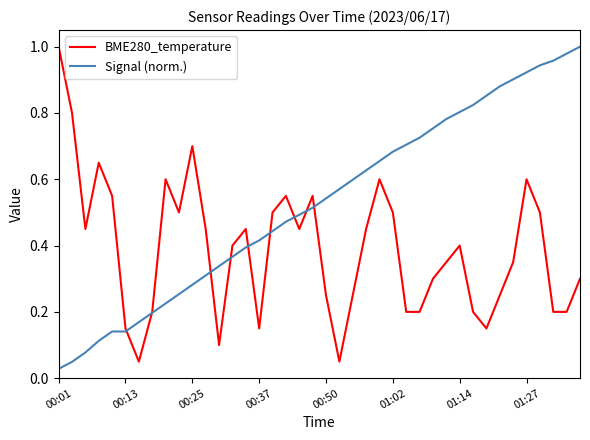

Which series has the largest total across all categories?

Signal (norm.)